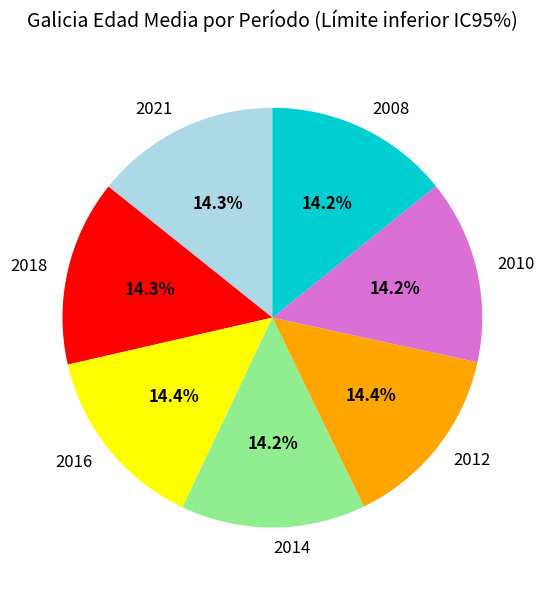

Does 2008 represent more than half of the total?

No